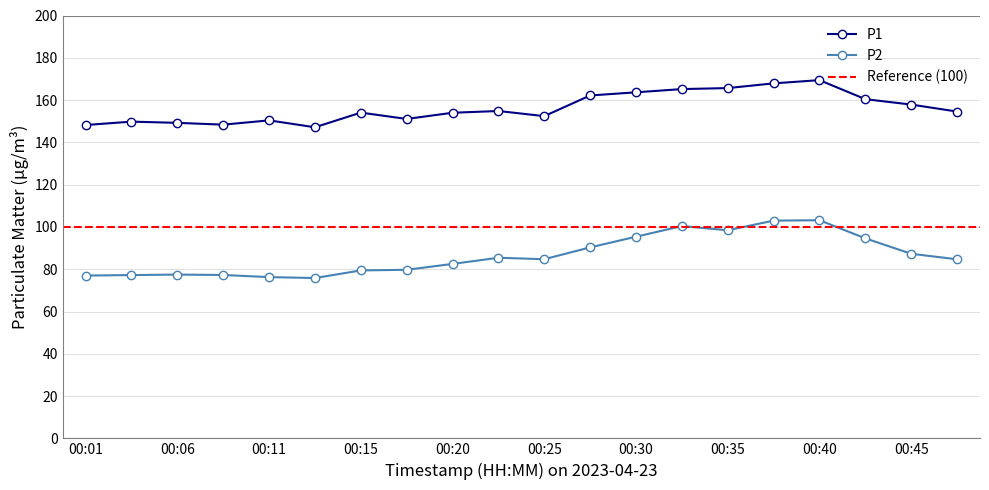

Count the number of data series in this chart.

2